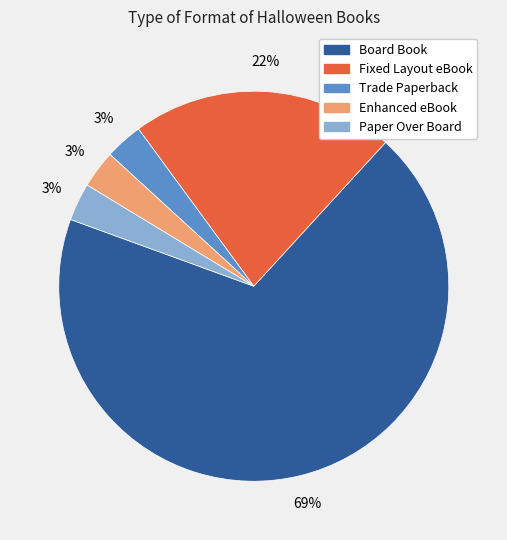

How many slices are in this pie chart?

5